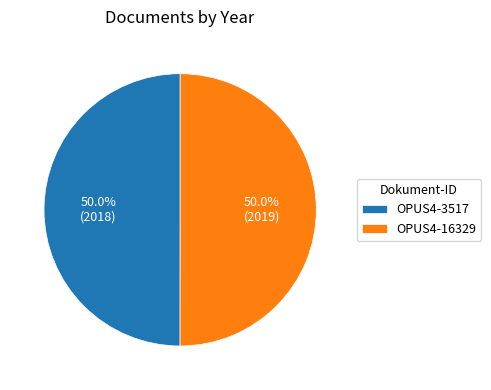

Approximately how many times larger is the value at OPUS4-3517 compared to OPUS4-16329?

1.0